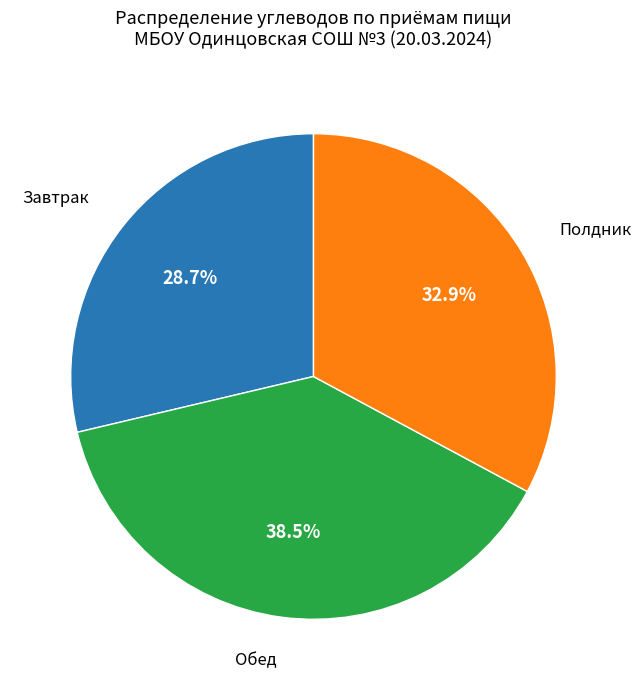

Does any single category account for the majority?

No